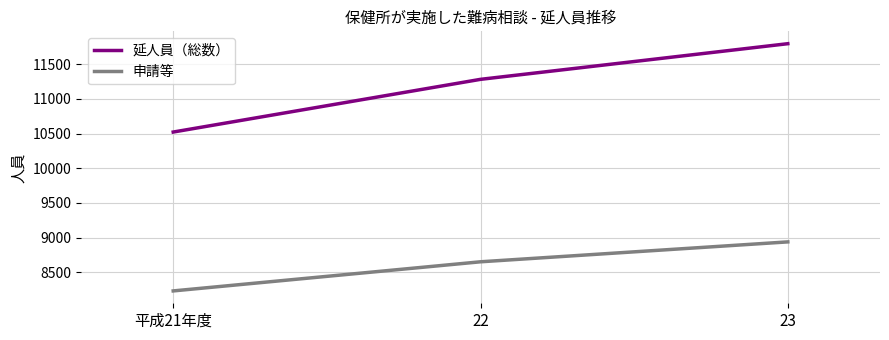

How many lines are shown in the chart?

2